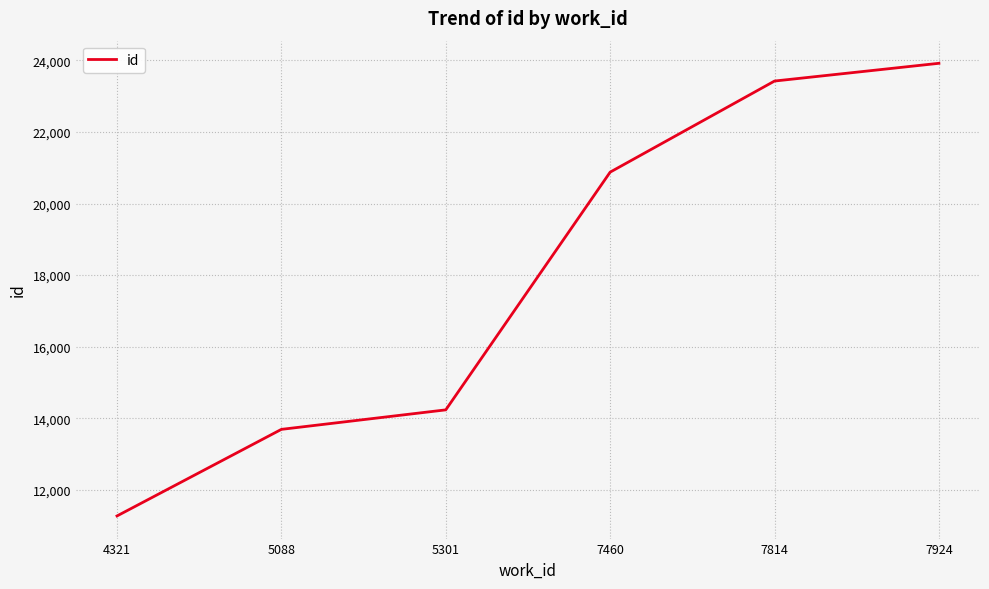

What is the difference between the second highest and second lowest values?

9735